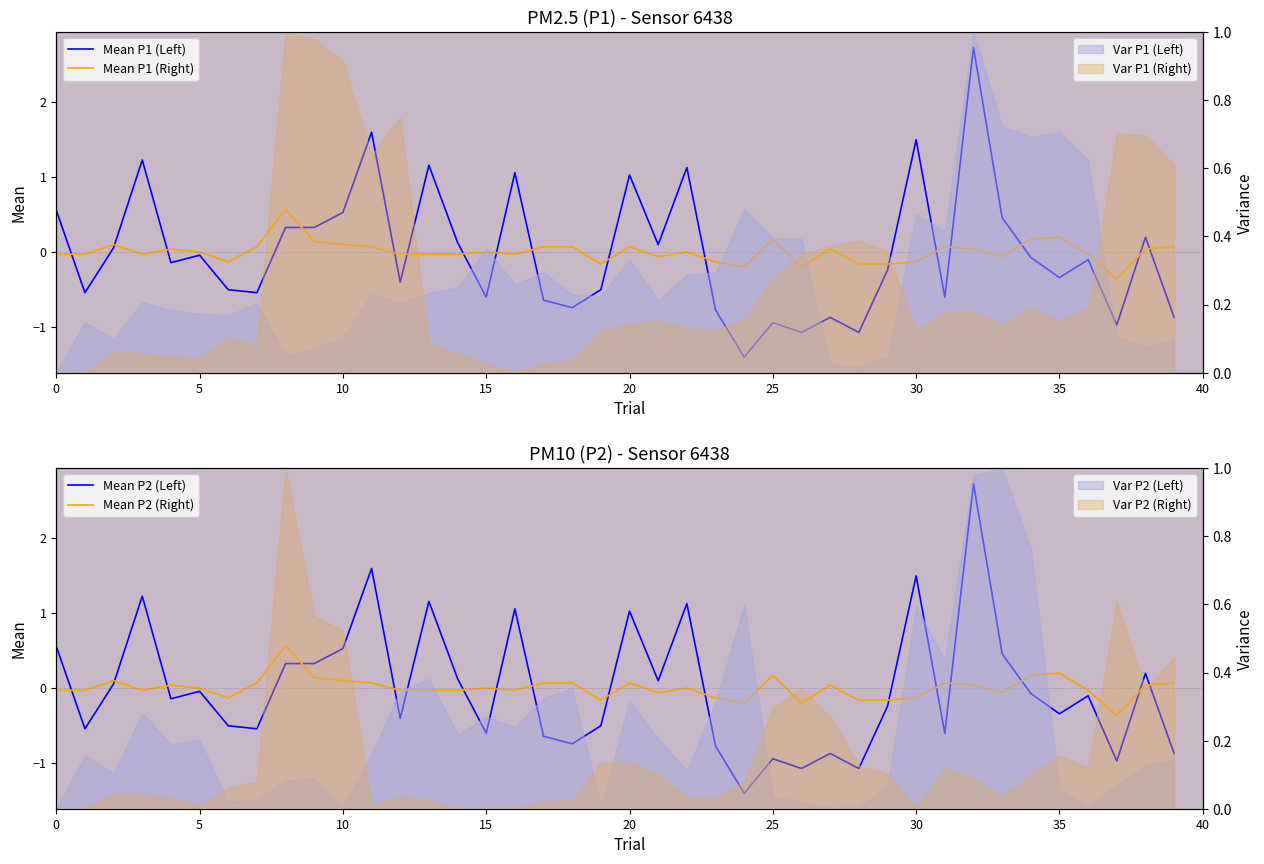

How many negative values does the Mean P2 (Left) series have?

23